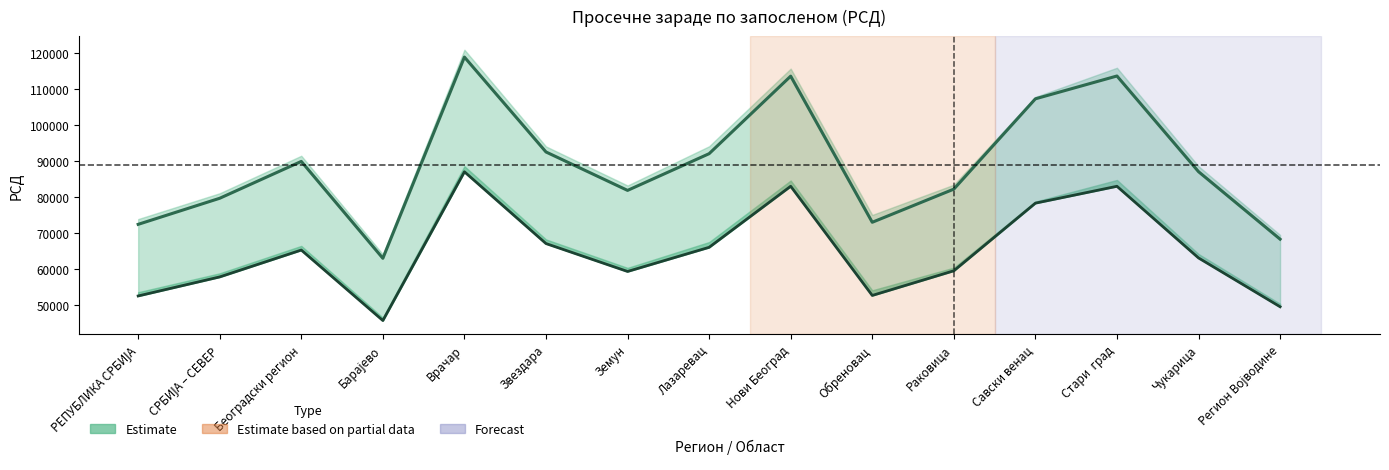

Where does the Просечне зараде РСД (II 2019) series first go above 87005?

Београдски регион